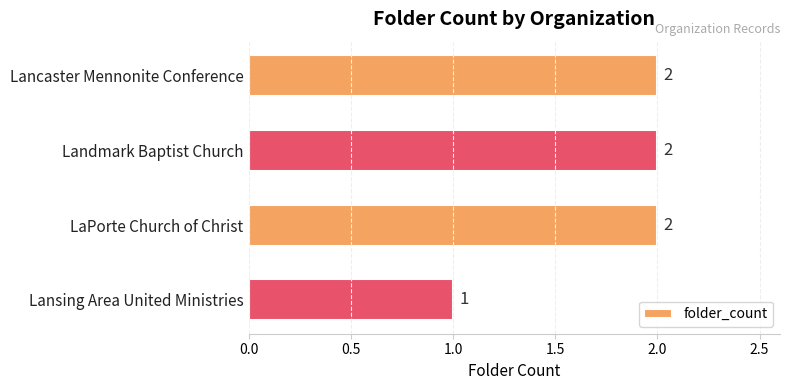

What is the ratio of the value at Landmark Baptist Church to the value at LaPorte Church of Christ?

1.0